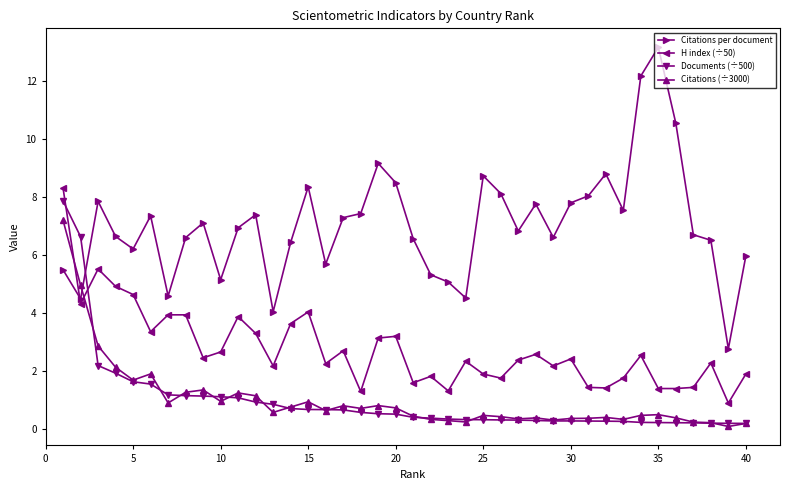

How many lines are shown in the chart?

4